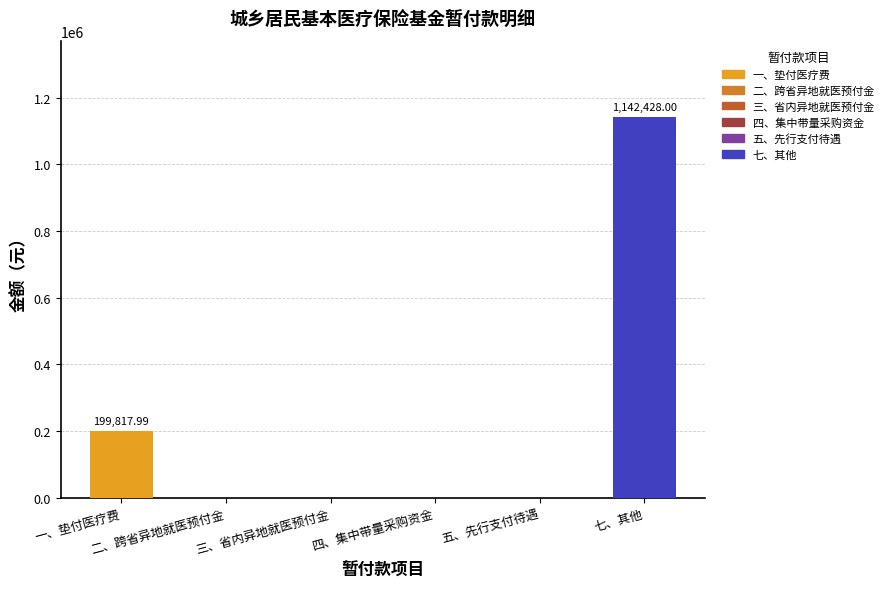

True or false: the data shows 570750.5 at 七、其他.

False